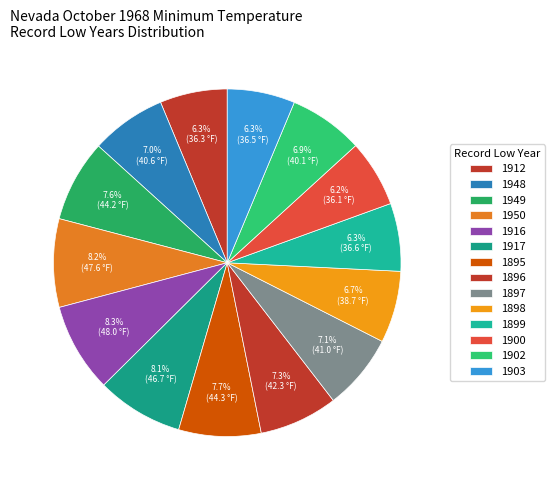

The 1912 slice represents 1% of the pie. True or false?

False